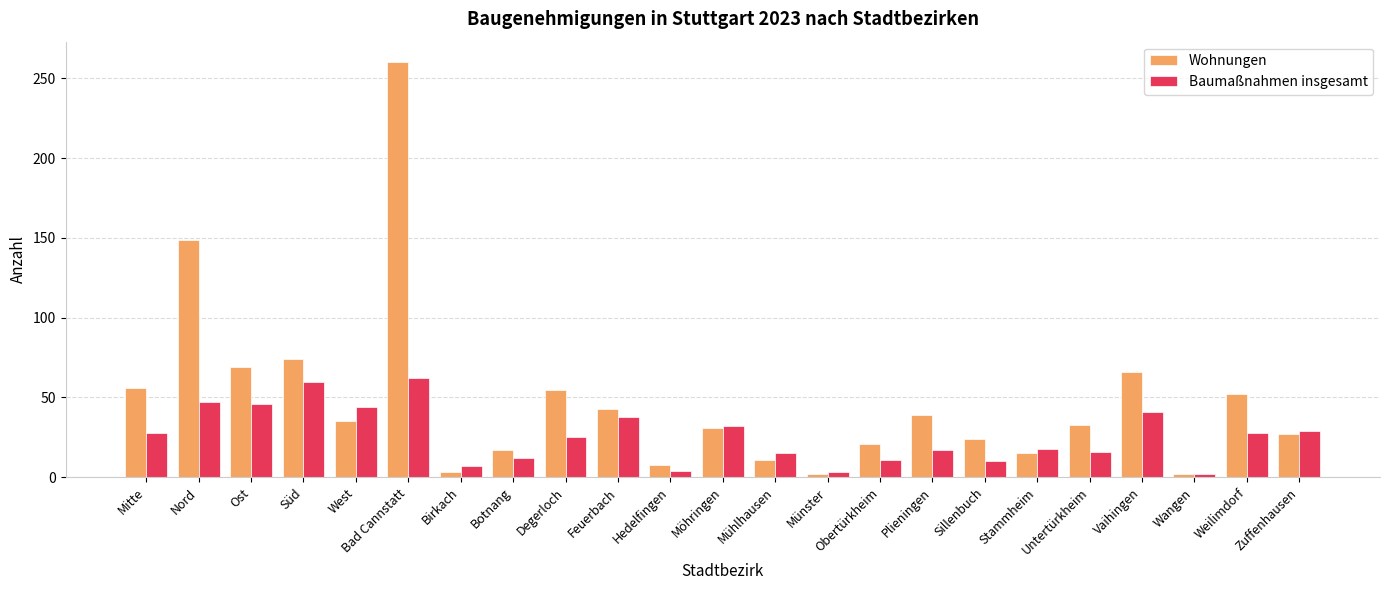

Count the number of data series in this chart.

2